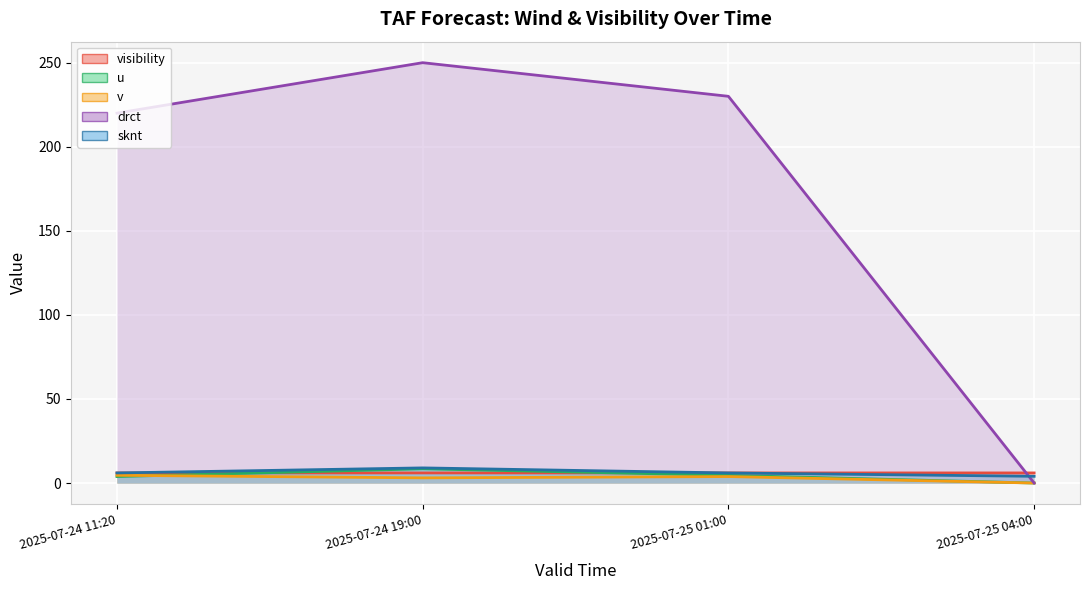

True or false: sknt has more than 0 points higher than both neighbors.

True